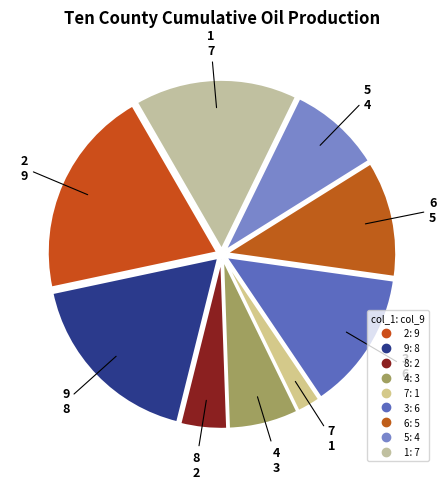

Does 3 represent more than half of the total?

No